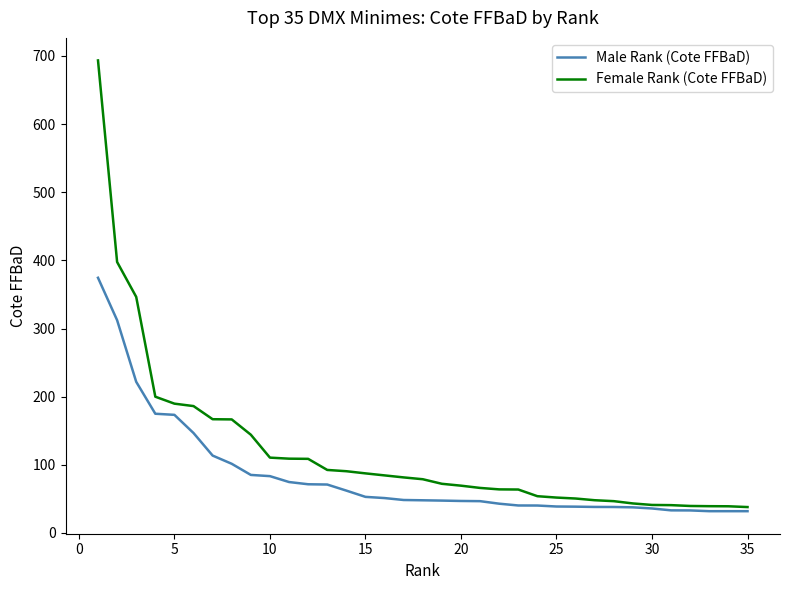

Which series has the widest spread of values?

Female Rank (Cote FFBaD)